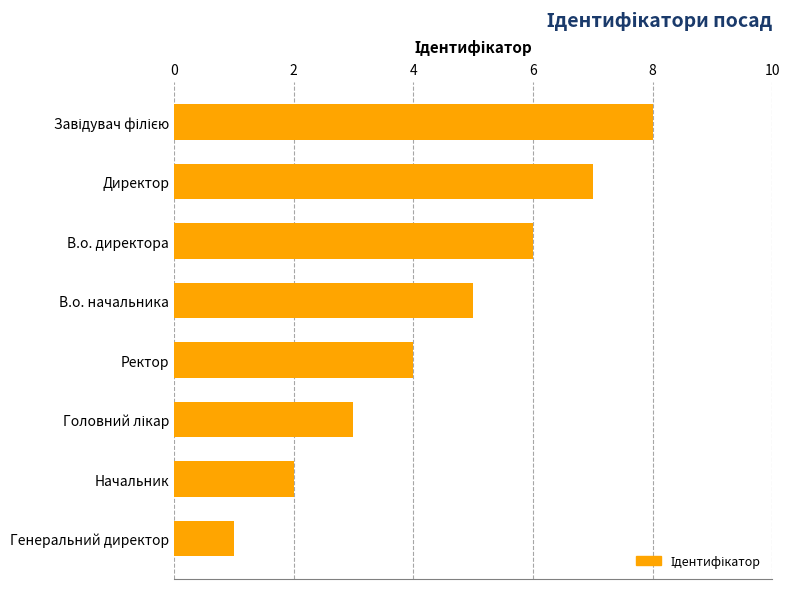

How many data points are less than 5?

4